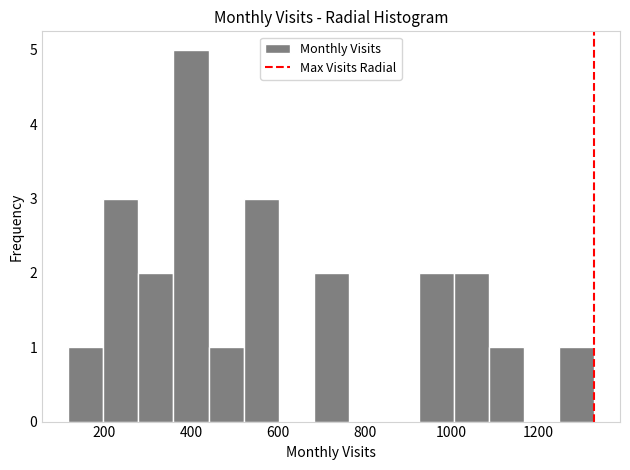

Reading left to right, list every bar in this chart as the range it spans on the x-axis followed by its height. Neither the bar edges nor the heights are printed on the chart, so give them approximately, as read against the axes.

120 to 200: 1
200 to 280: 3
280 to 360: 2
360 to 440: 5
440 to 520: 1
520 to 600: 3
600 to 680: 0
680 to 760: 2
760 to 840: 0
840 to 920: 0
920 to 1000: 2
1000 to 1080: 2
1080 to 1160: 1
1160 to 1240: 0
1240 to 1320: 1